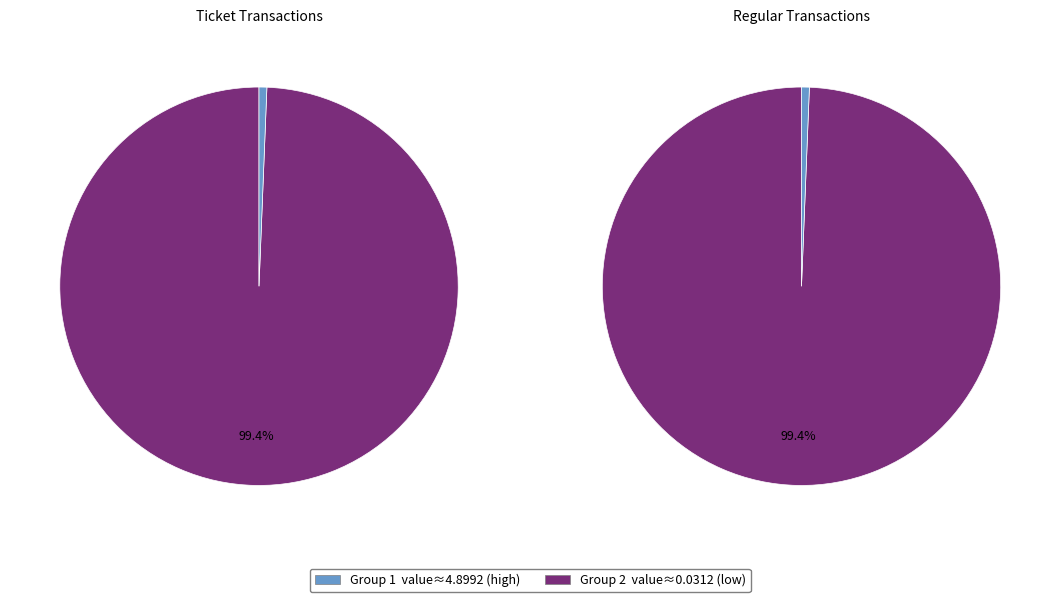

Between Ticket and Regular, which series saw the biggest shift?

Ticket